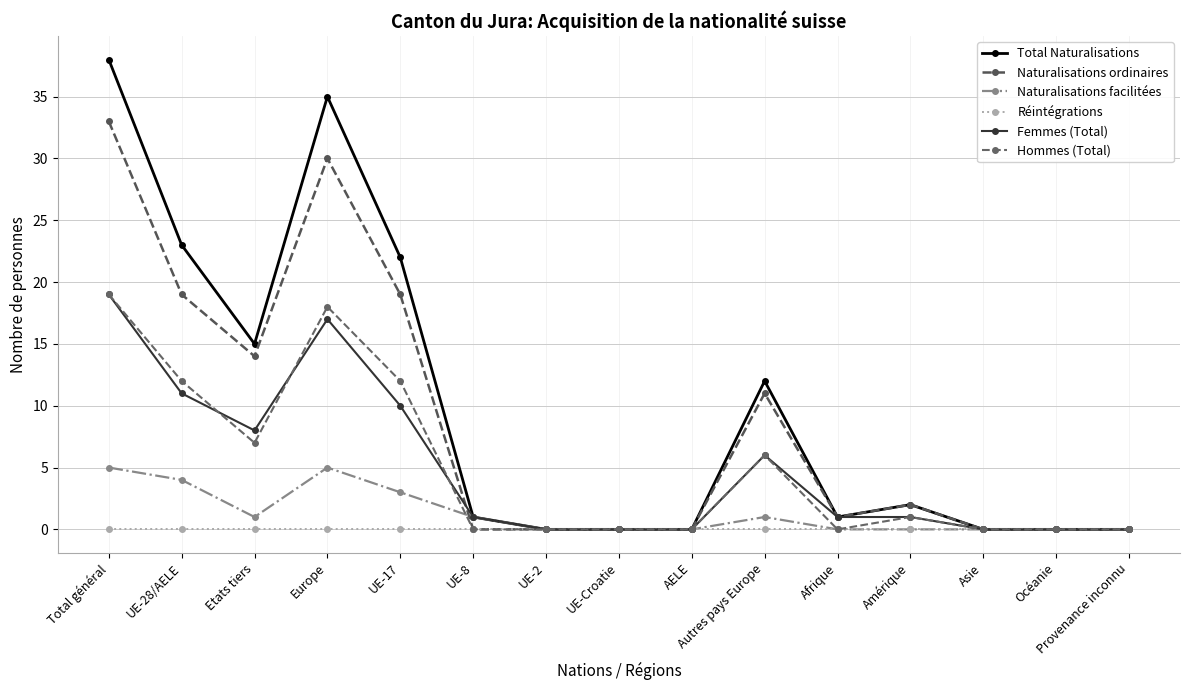

At which label is Total Naturalisations closest to 19?

UE-17